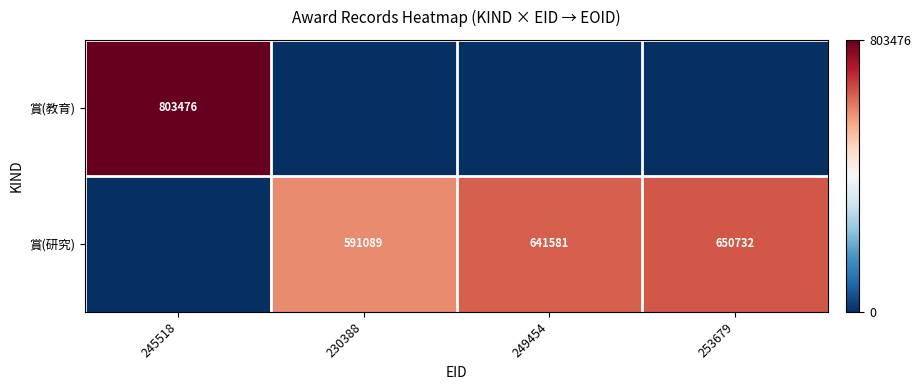

The value of 賞(研究) at 230388 is 314954. True or false?

False